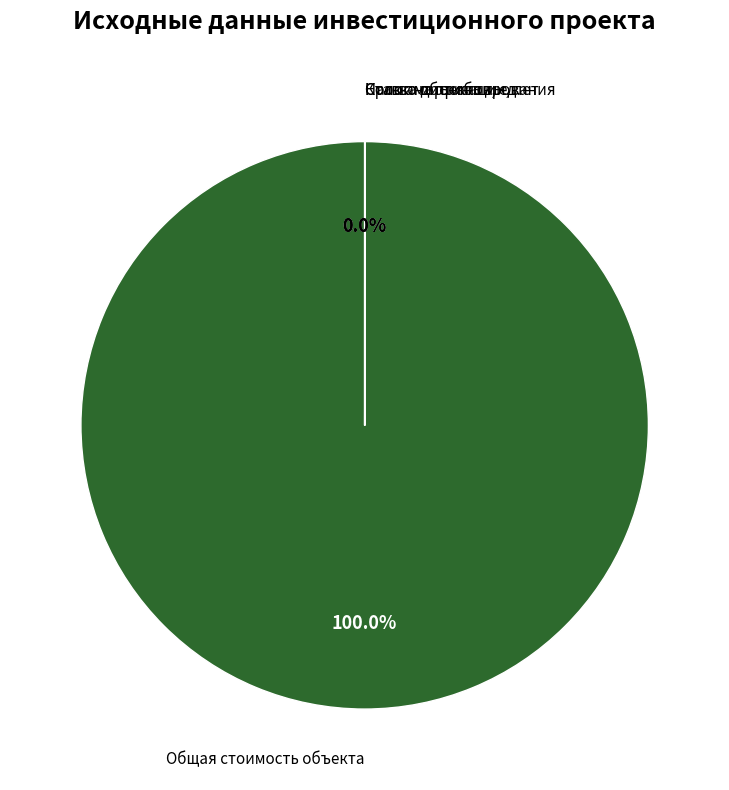

Is there any slice that represents more than half of the pie?

Yes